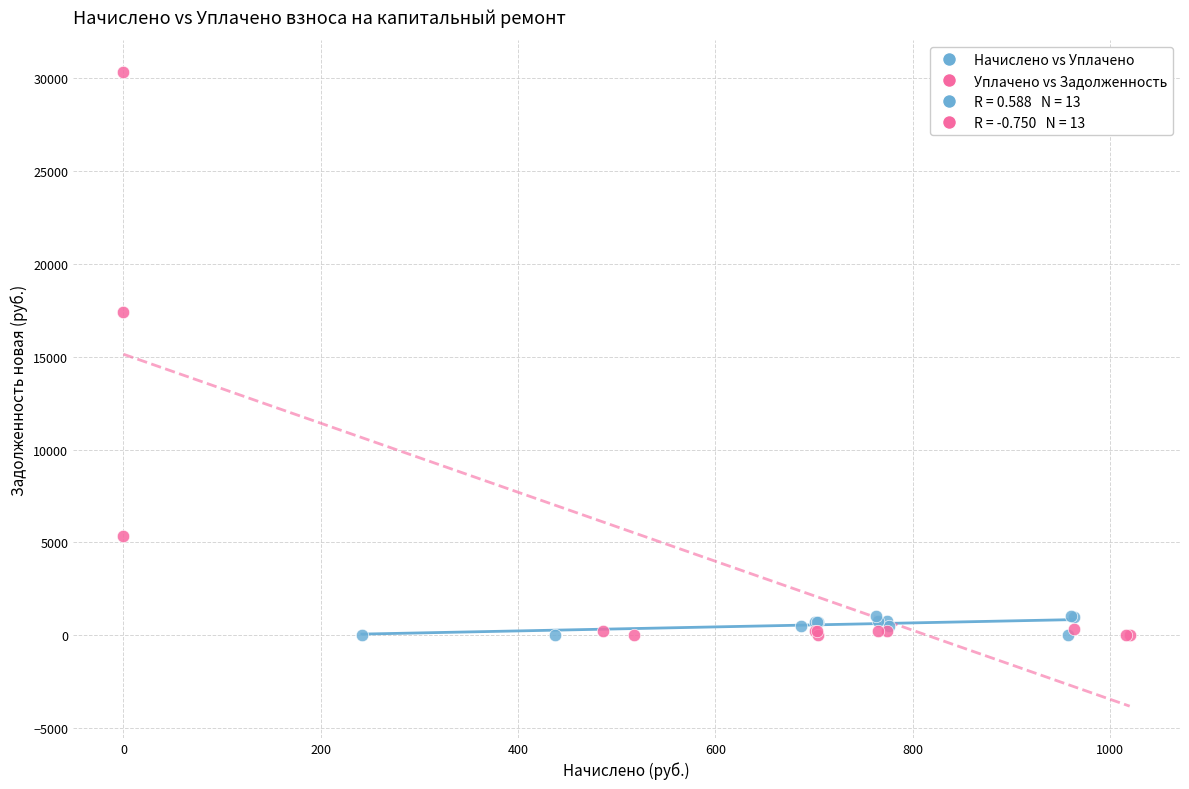

Which series reaches the maximum Y coordinate?

Уплачено vs Задолженность